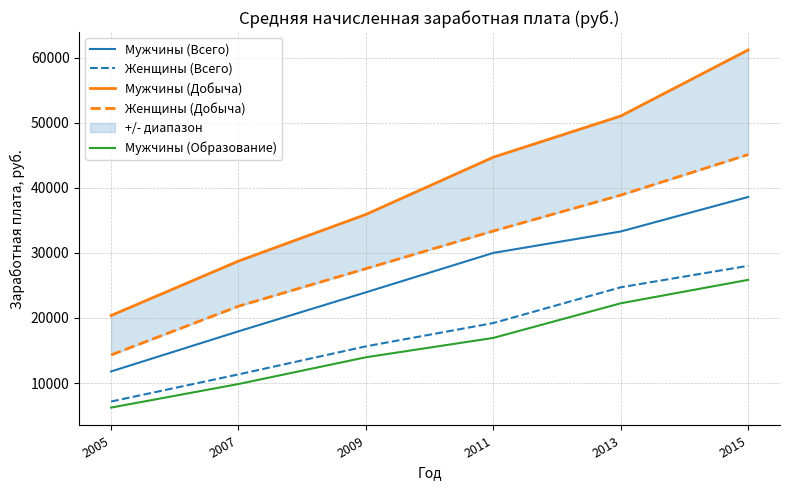

What is the difference between the Мужчины (Всего) values at 2011 and 2007?

12056